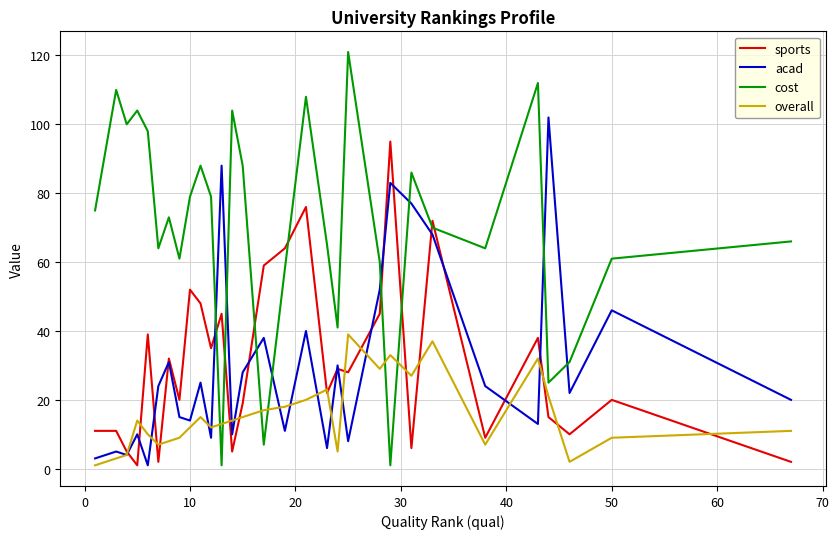

What is the highest value of the acad series?

102